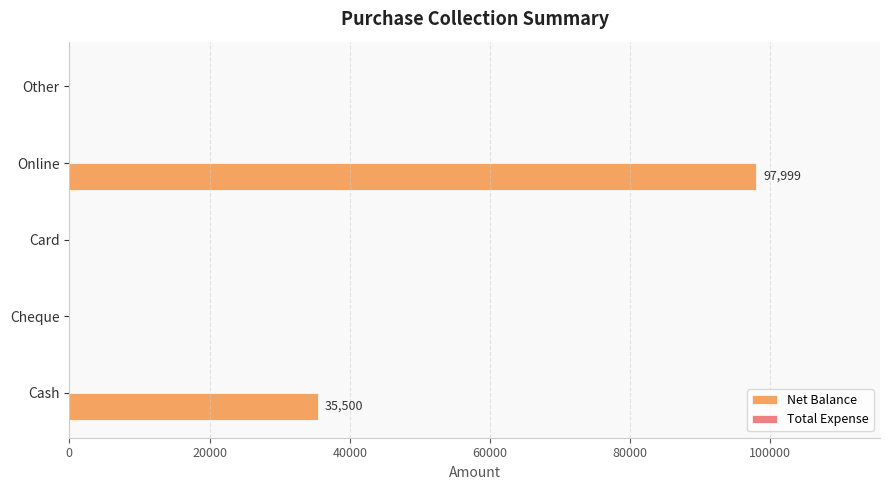

What is the greatest value displayed?

97999